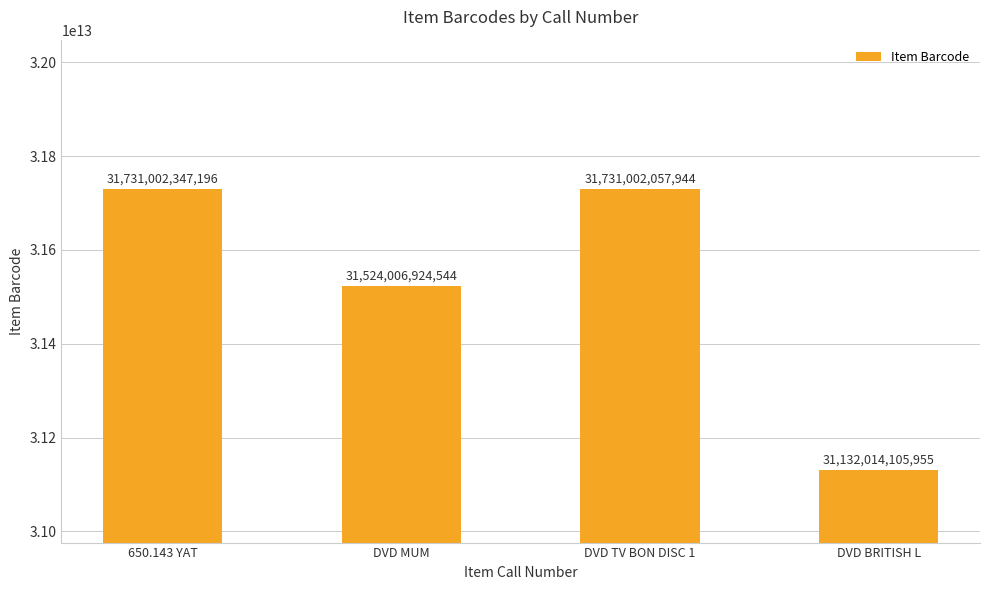

Where is the data nearest to the value 31431508226575?

DVD MUM